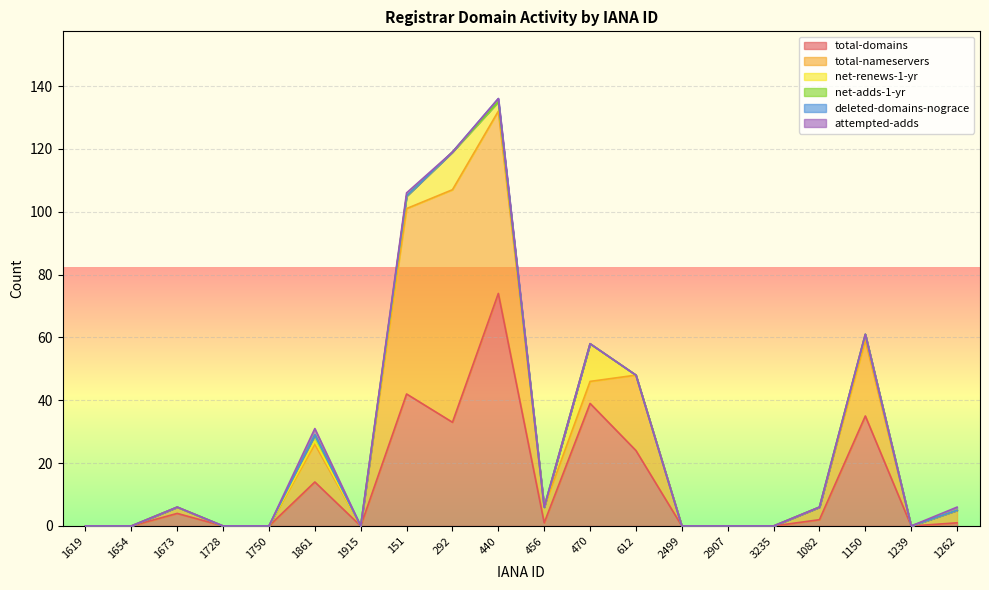

At 1750, list the series in order from largest to smallest.

total-domains, total-nameservers, net-renews-1-yr, net-adds-1-yr, deleted-domains-nograce, attempted-adds